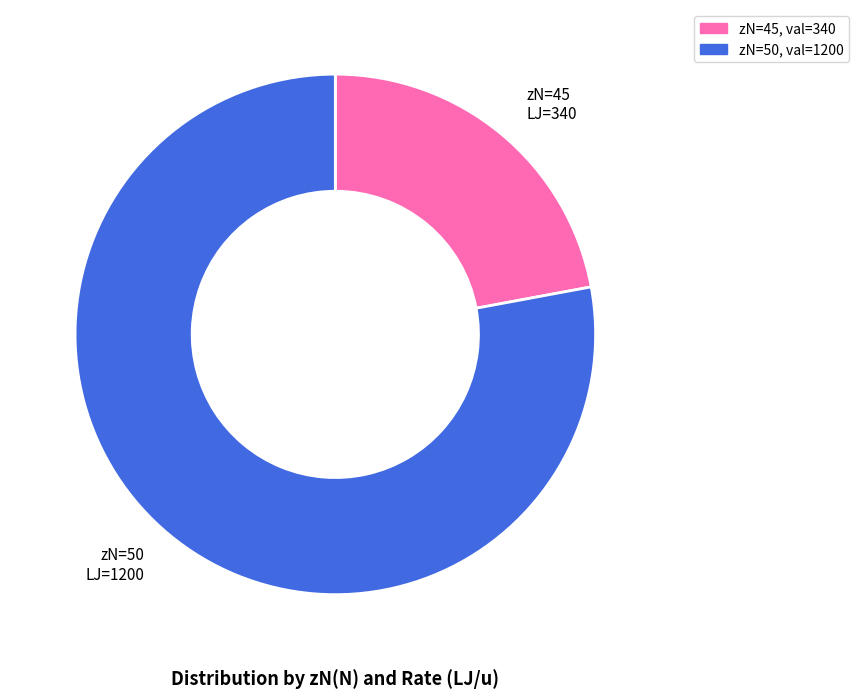

Is there any slice that represents more than half of the pie?

Yes